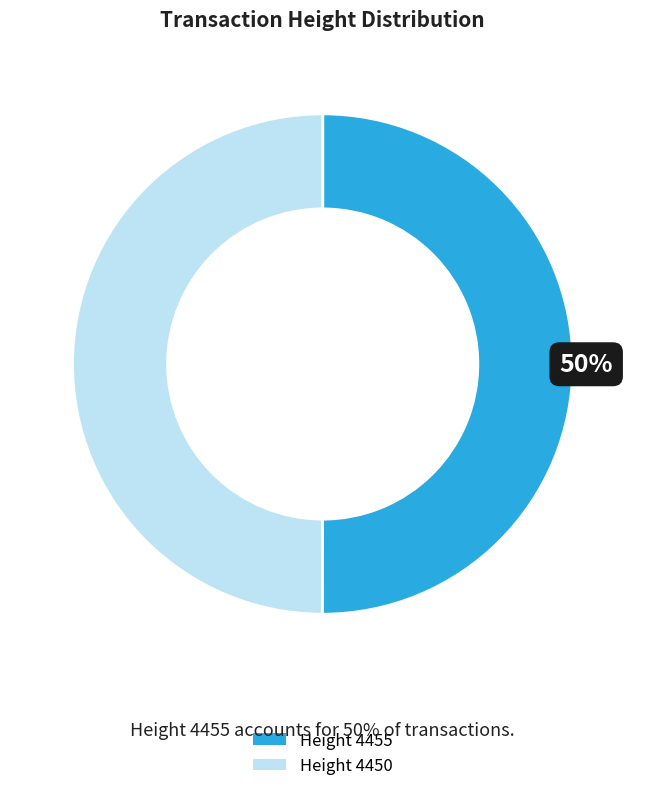

To the nearest percent, what is the average slice percentage?

50%